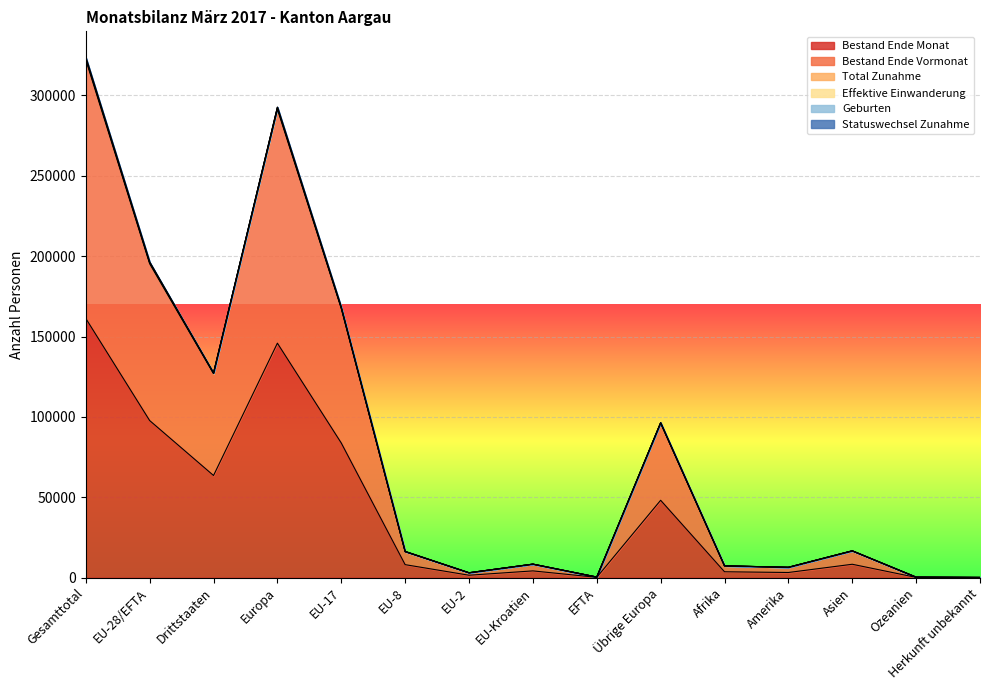

Where is the first local maximum for Bestand Ende Vormonat?

Europa